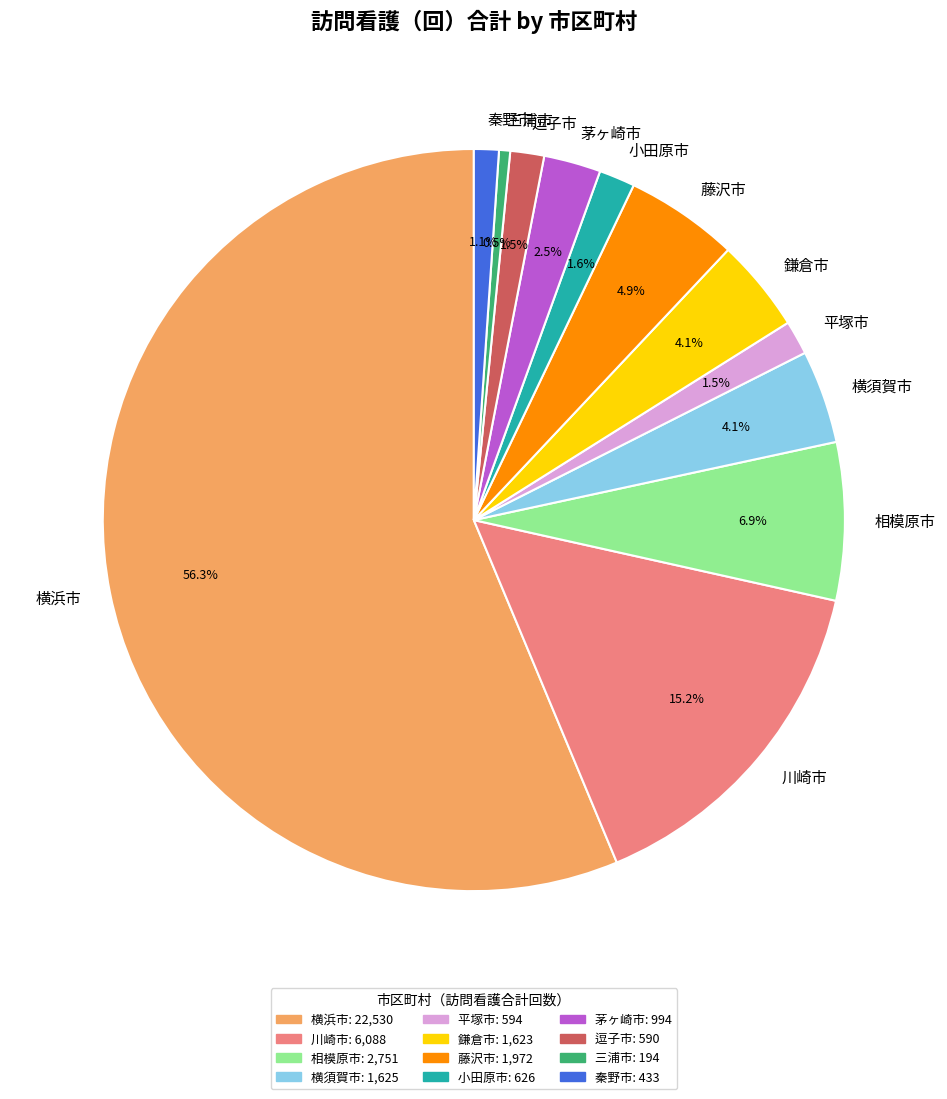

What percentage is NOT represented by 秦野市?

98.9%